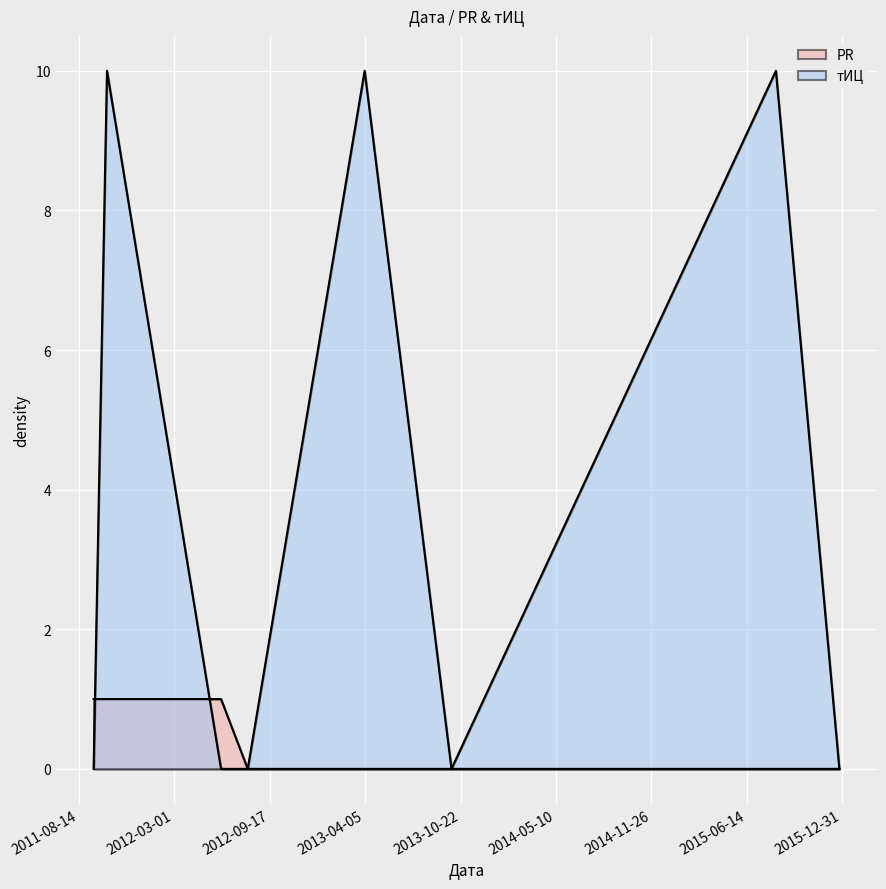

Which category has the lowest value across all series?

2012-08-02